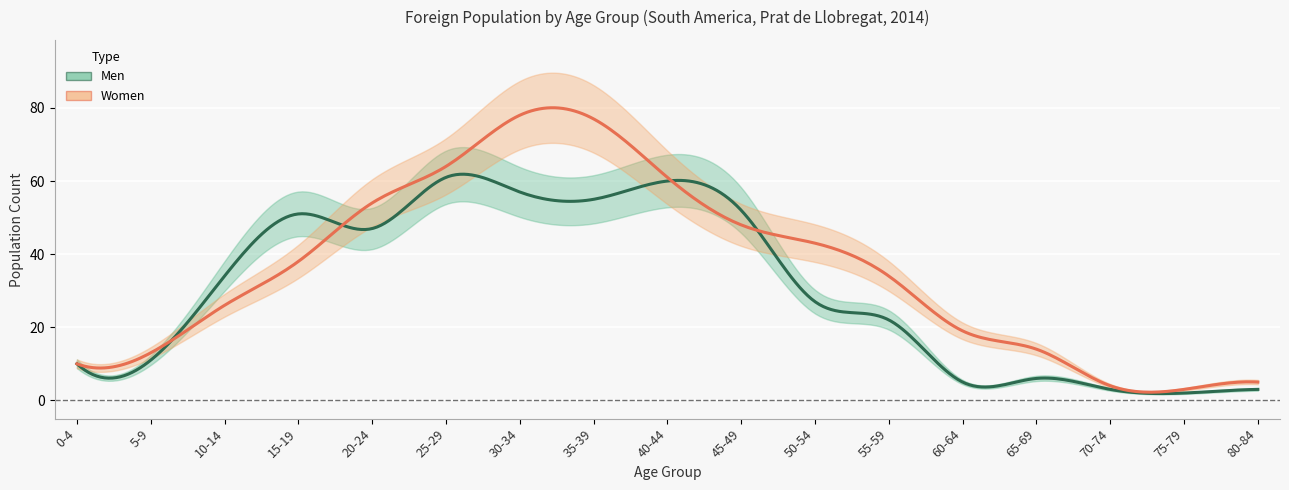

Between which two adjacent categories do Women and Men first intersect?

5-9 and 10-14